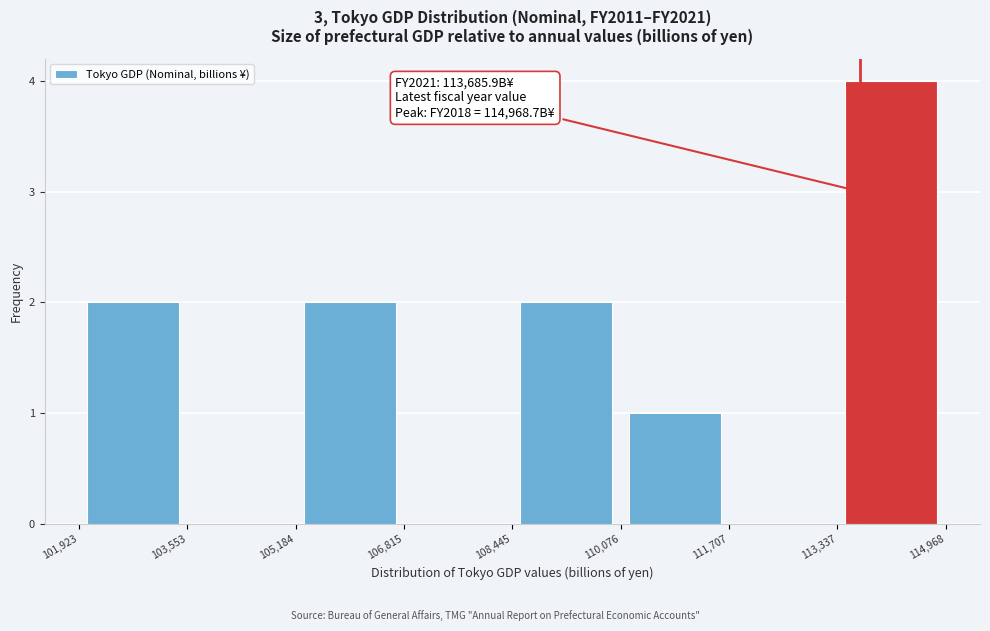

Over which range of the x-axis is the bar tallest?

113,337 to 114,968